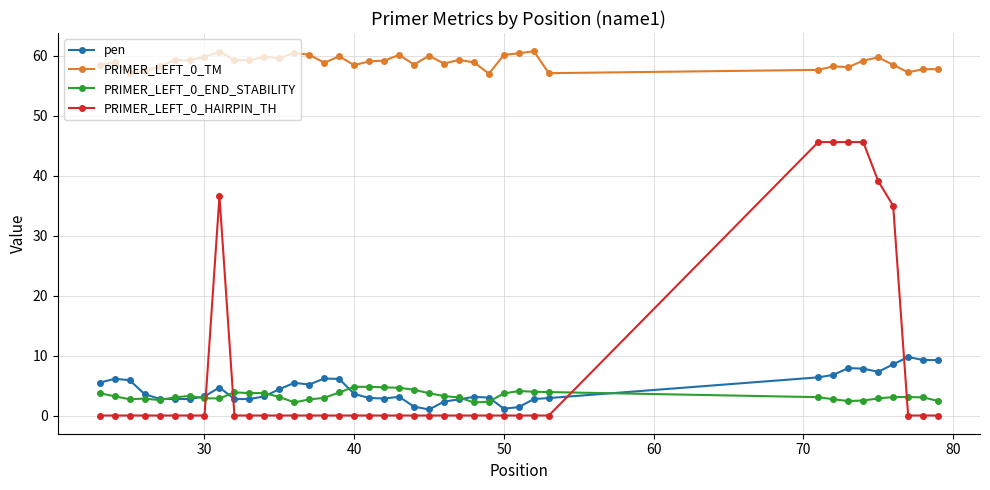

Count the number of categories in the chart.

40